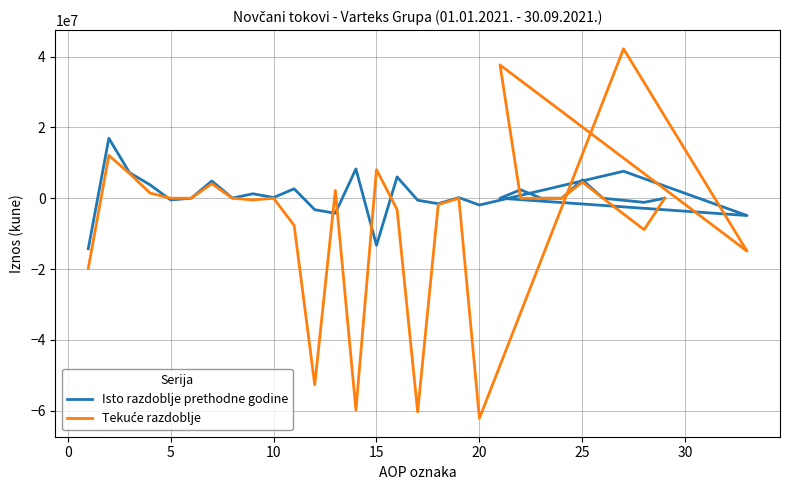

How many lines are shown in the chart?

2